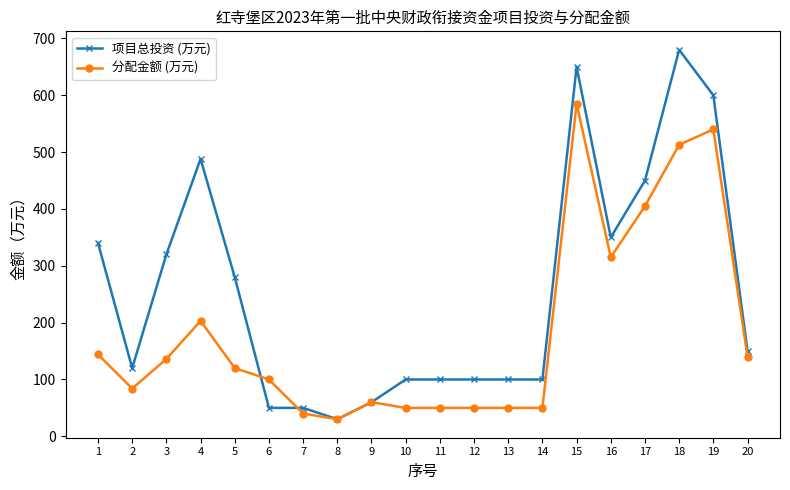

True or false: 分配金额 (万元) has more than 0 interior local peaks.

True